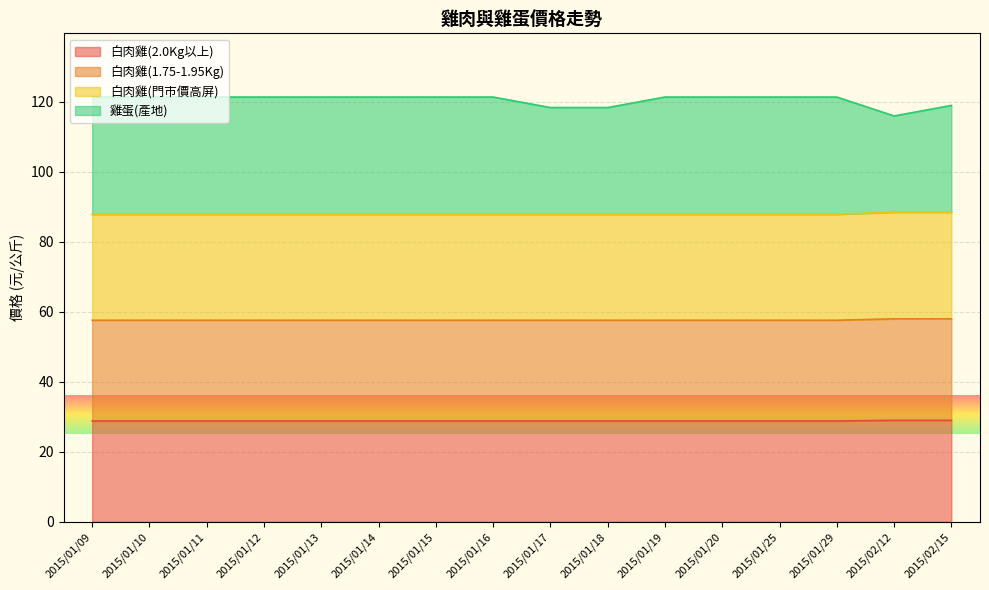

Reading left to right, transcribe all the data shown in this chart.

白肉雞(2.0Kg以上): 28.8	28.8	28.8	28.8	28.8	28.8	28.8	28.8	28.8	28.8	28.8	28.8	28.8	28.8	29.0	29.0
白肉雞(1.75-1.95Kg): 57.6	57.6	57.6	57.6	57.6	57.6	57.6	57.6	57.6	57.6	57.6	57.6	57.6	57.6	58.0	58.0
白肉雞(門市價高屏): 87.9	87.9	87.9	87.9	87.9	87.9	87.9	87.9	87.9	87.9	87.9	87.9	87.9	87.9	88.5	88.5
雞蛋(產地): 121.4	121.4	121.4	121.4	121.4	121.4	121.4	121.4	118.4	118.4	121.4	121.4	121.4	121.4	116.0	119.0